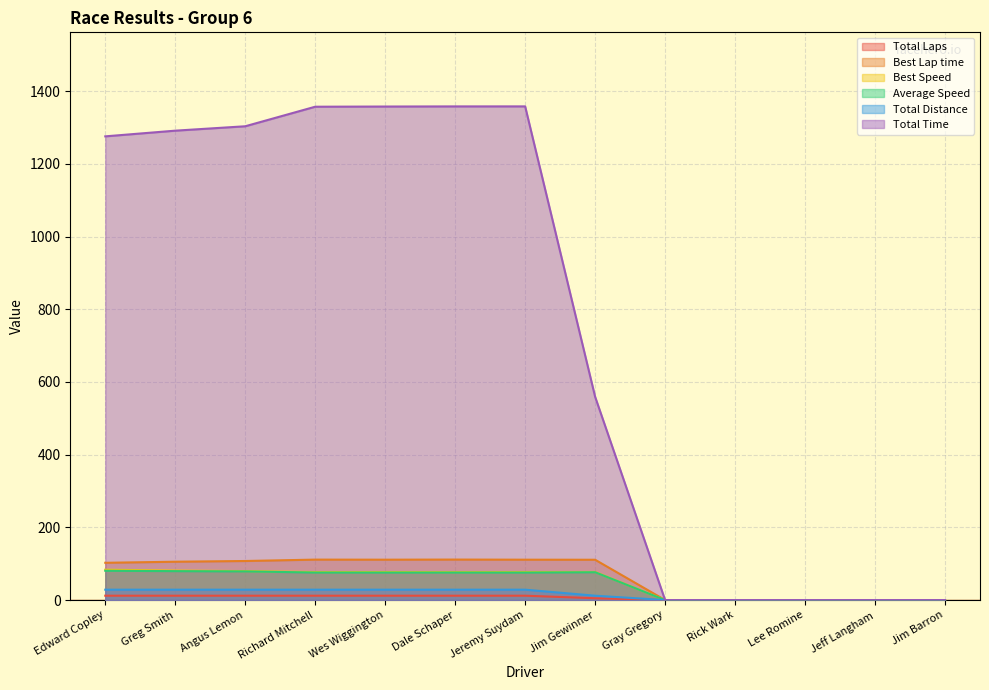

What are all the series names shown in the legend?

Total Laps, Best Lap time, Best Speed, Average Speed, Total Distance, Total Time